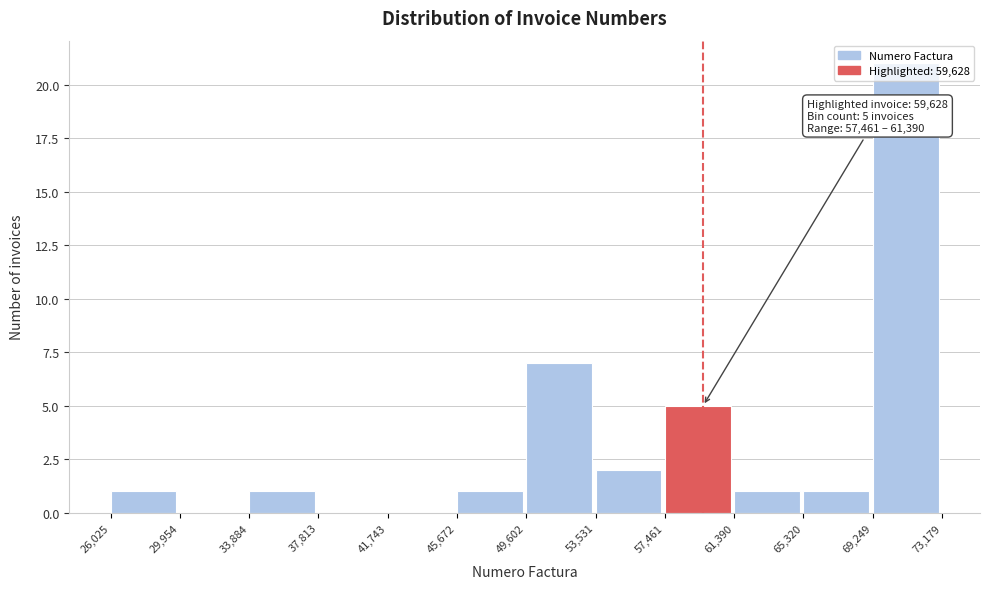

Over which range of the x-axis is the bar tallest?

69,249 to 73,179